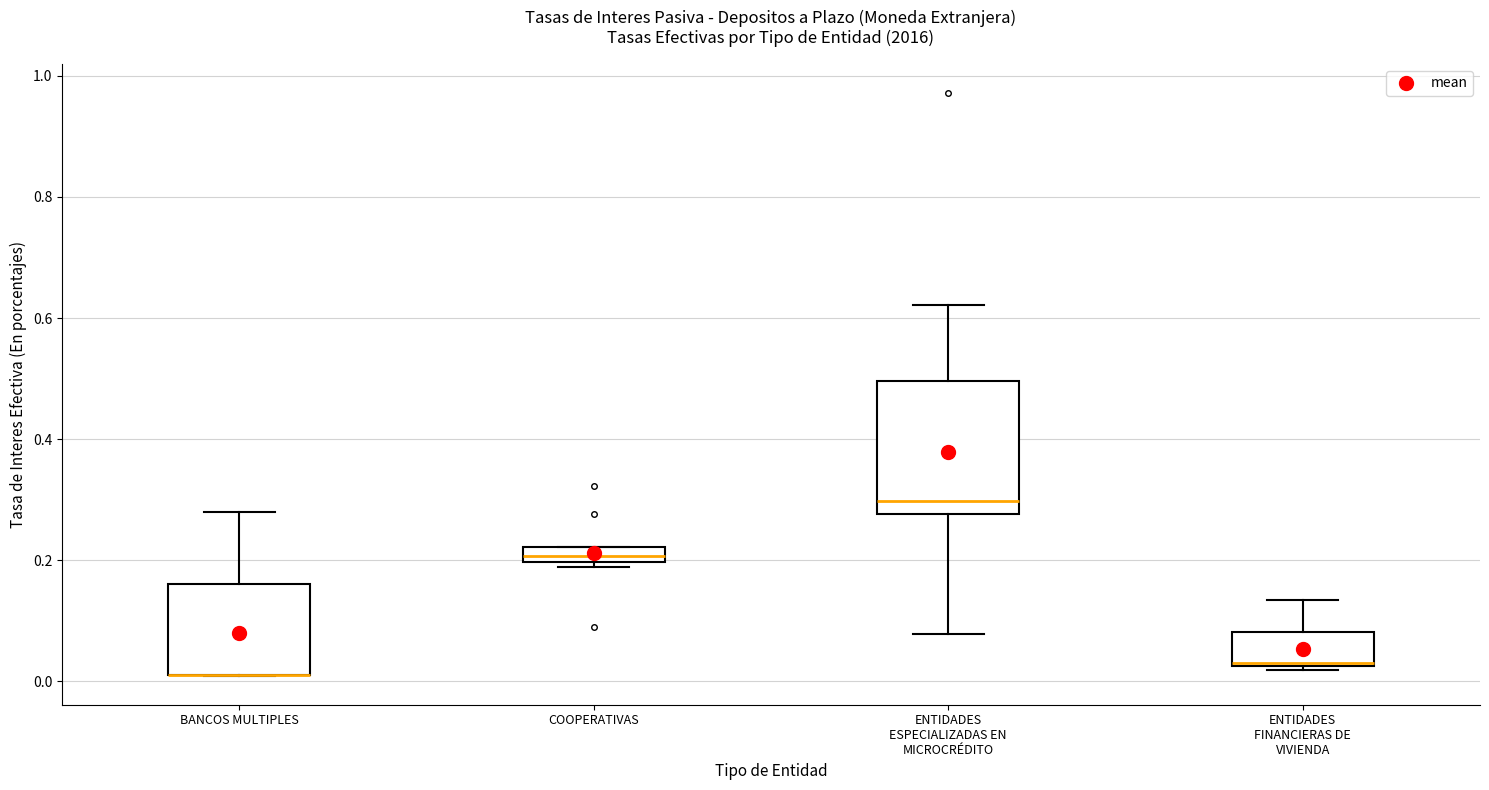

Where does the upper whisker of the box for BANCOS MULTIPLES end on the y-axis? The values are not printed on the chart, so give them approximately, as read against the axis.

0.28